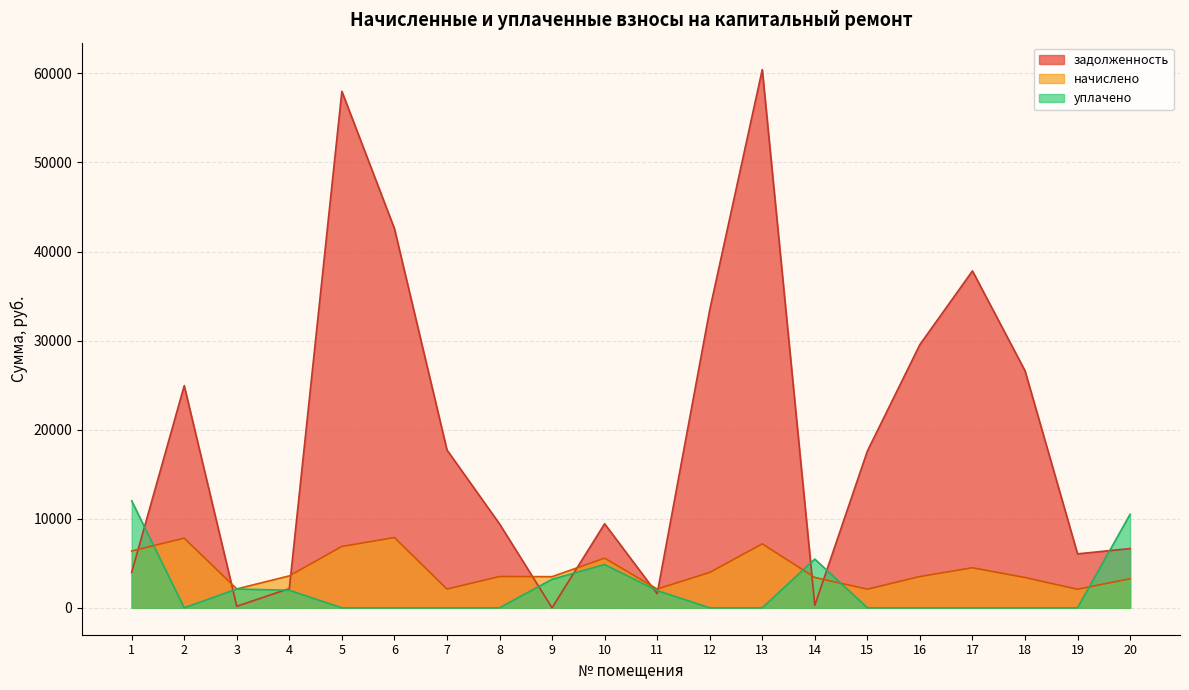

How many data points in уплачено are above 0?

8